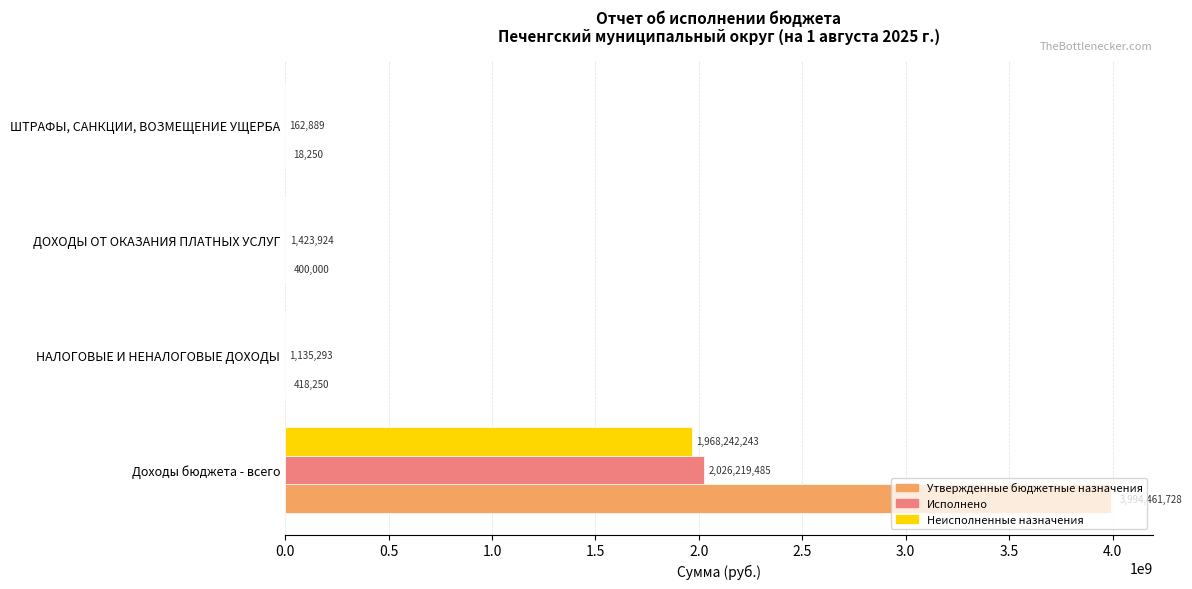

What is the highest value of the Неисполненные назначения series?

1968242243.1